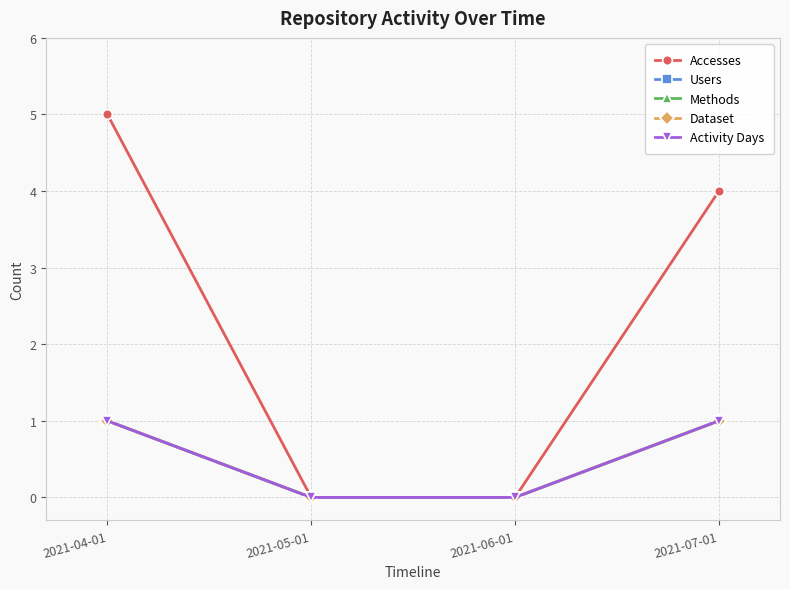

What is the total value across all series at 2021-04-01?

9